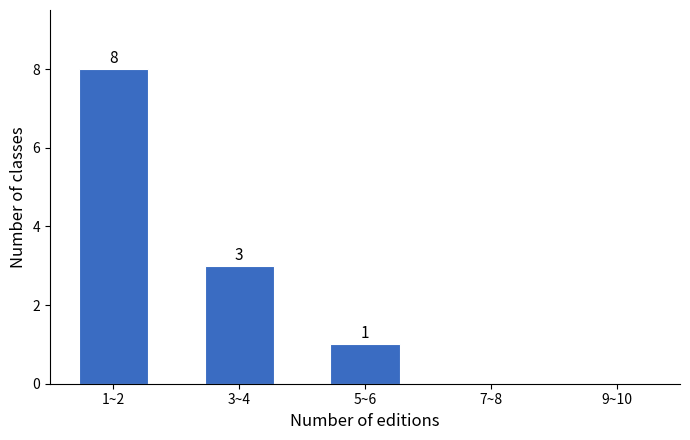

Reading left to right, what are all the values shown in this chart?

1~2=8	3~4=3	5~6=1	7~8=0	9~10=0